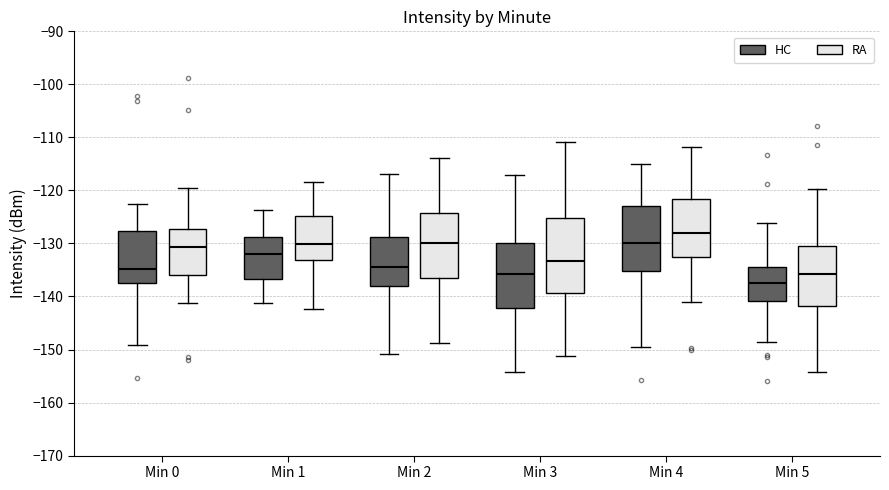

Comparing the boxes themselves (not the whiskers), which one is the tallest?

Min 3 (RA)